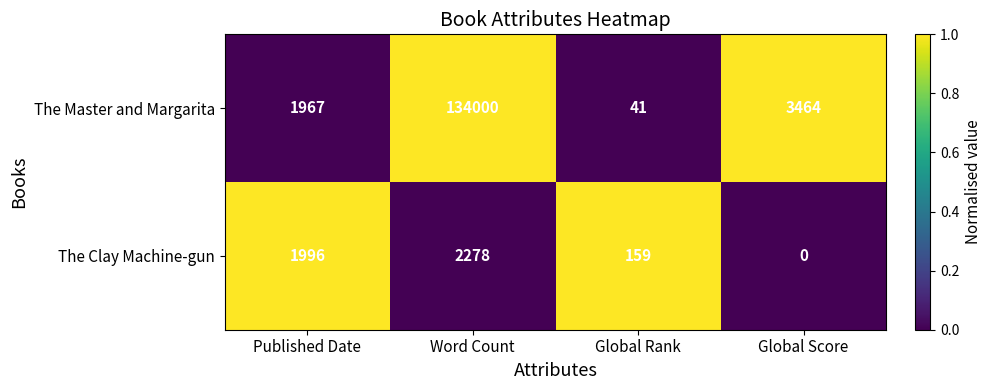

Which category has the lowest value across all series?

Global Score